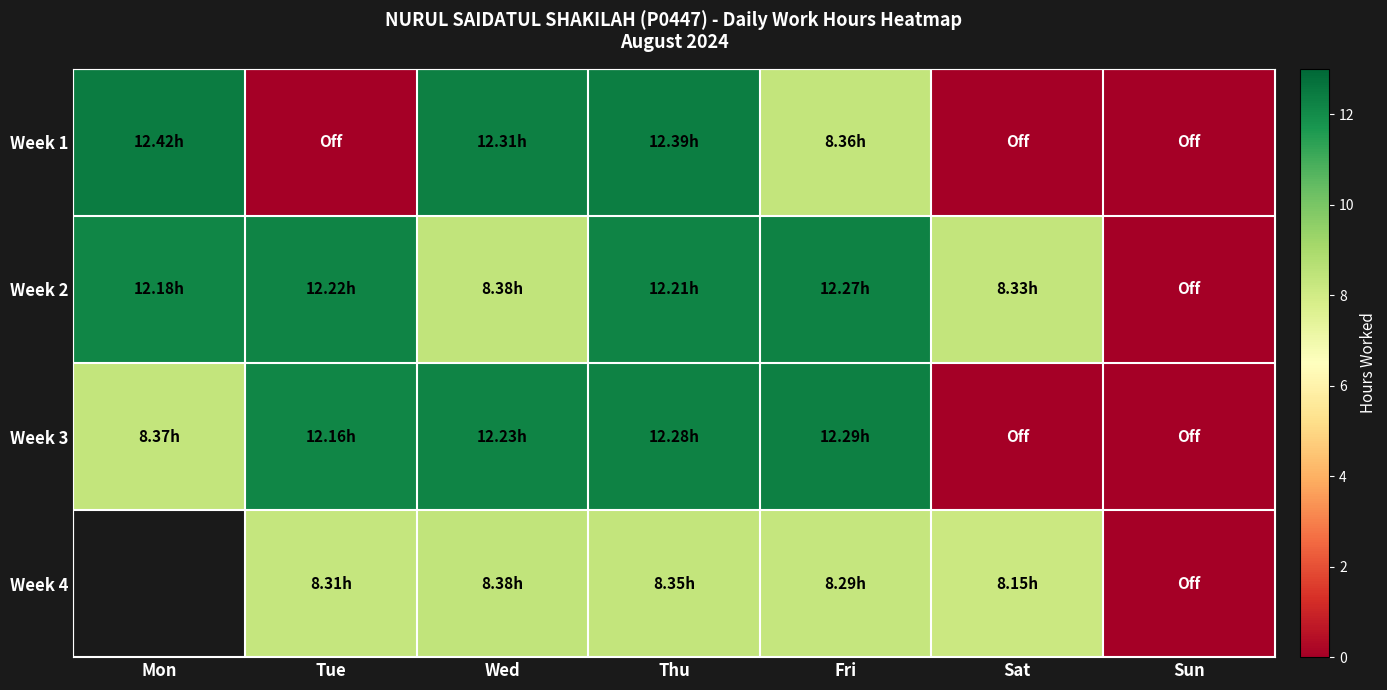

The value of Week 2 at Fri is 12.3. True or false?

True